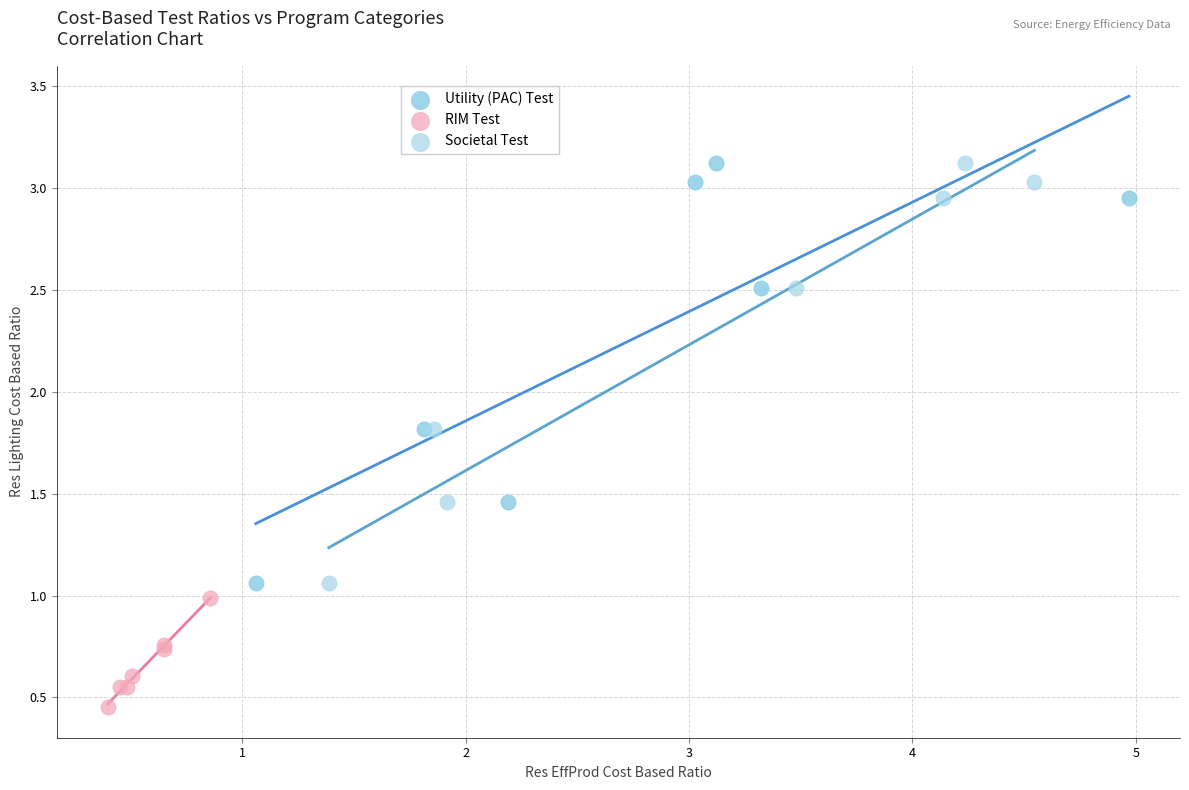

What are all the series names shown in the legend?

Utility (PAC) Test, RIM Test, Societal Test